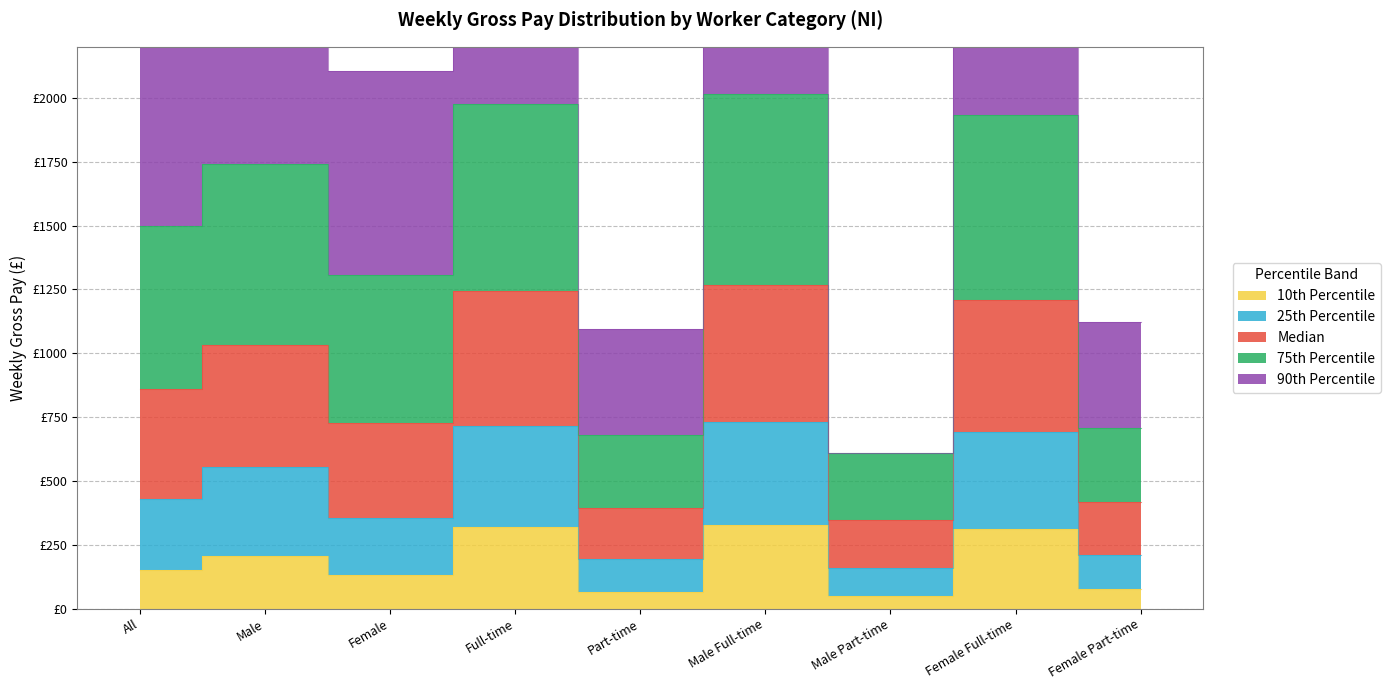

Which series has the largest range (max minus min)?

75th Percentile